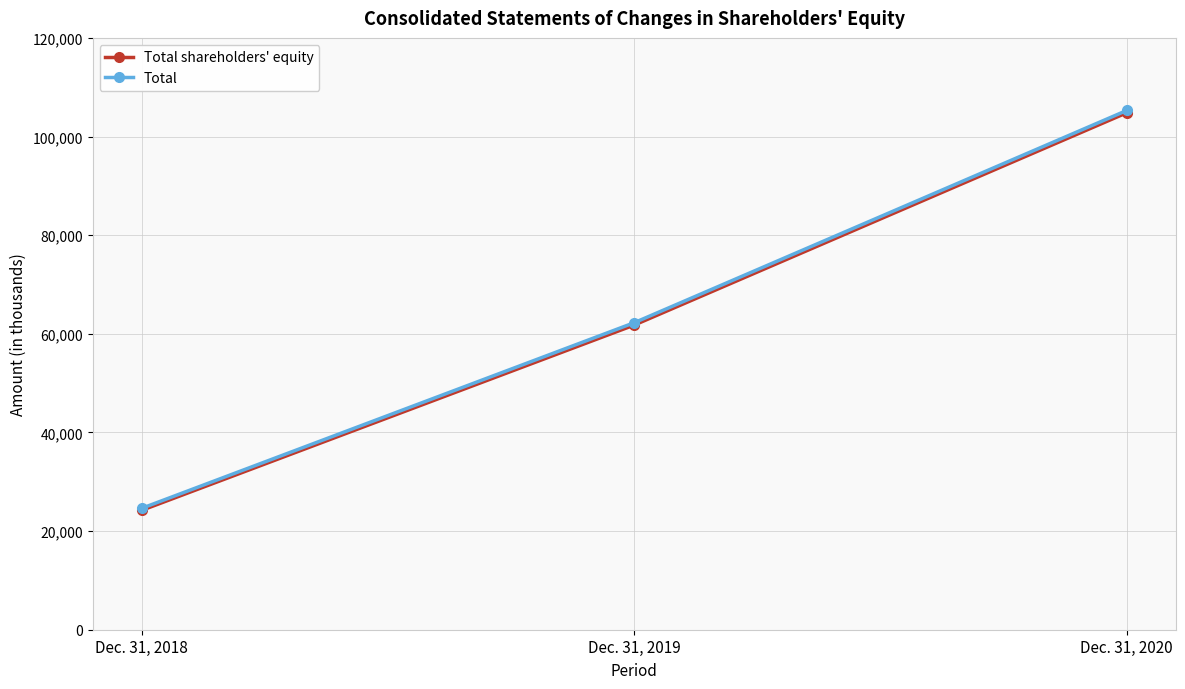

Is it true that Total shareholders' equity equals 24228 at Dec. 31, 2018?

True